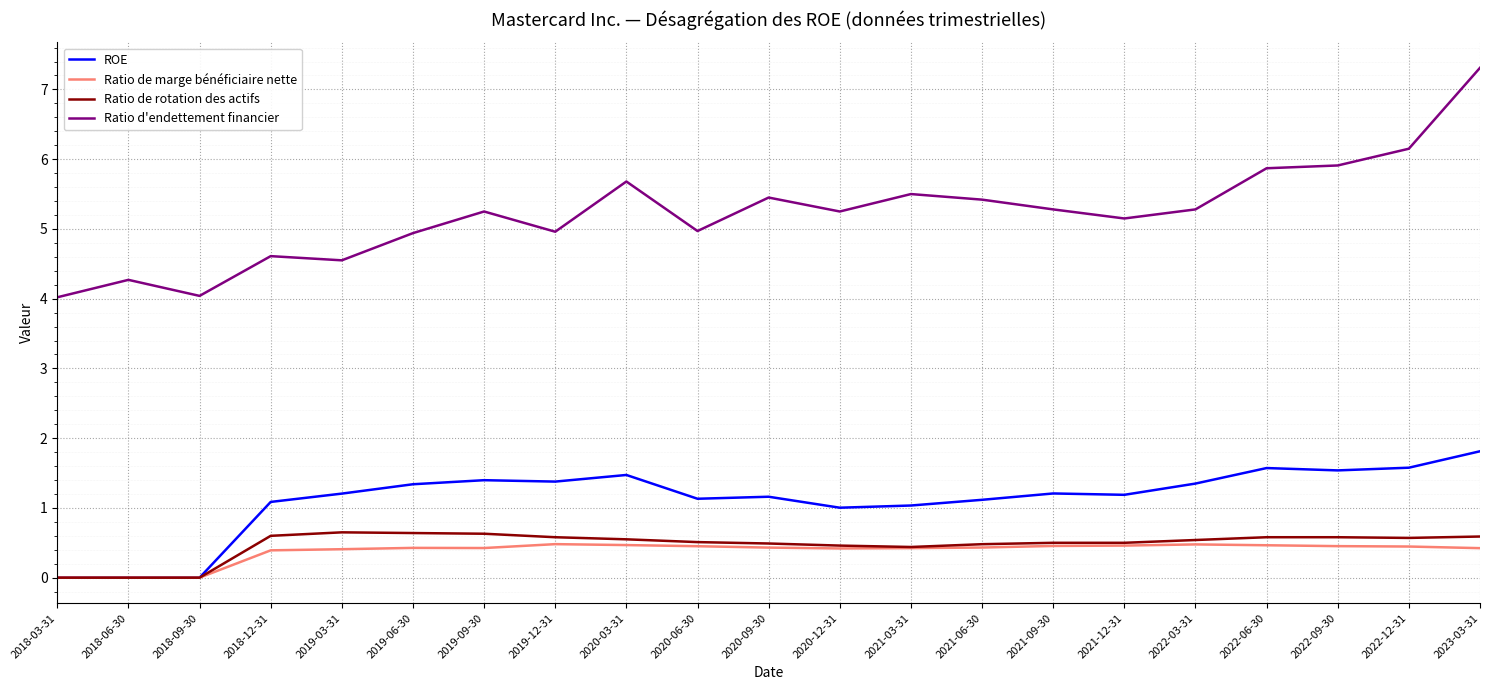

Where does the Ratio d'endettement financier series first go above 5?

2019-09-30